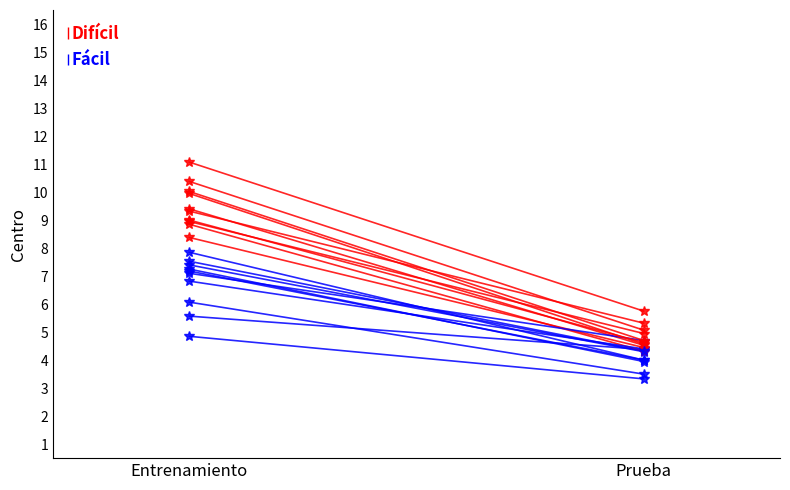

Is the value of P1 (Difícil) at Entrenamiento greater than the value of P1 (Fácil) at Prueba?

Yes